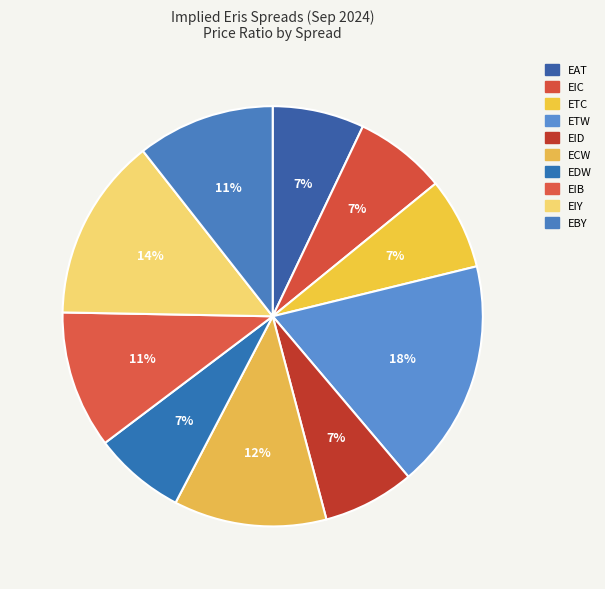

Which has a higher value, EIC or EID?

EIC